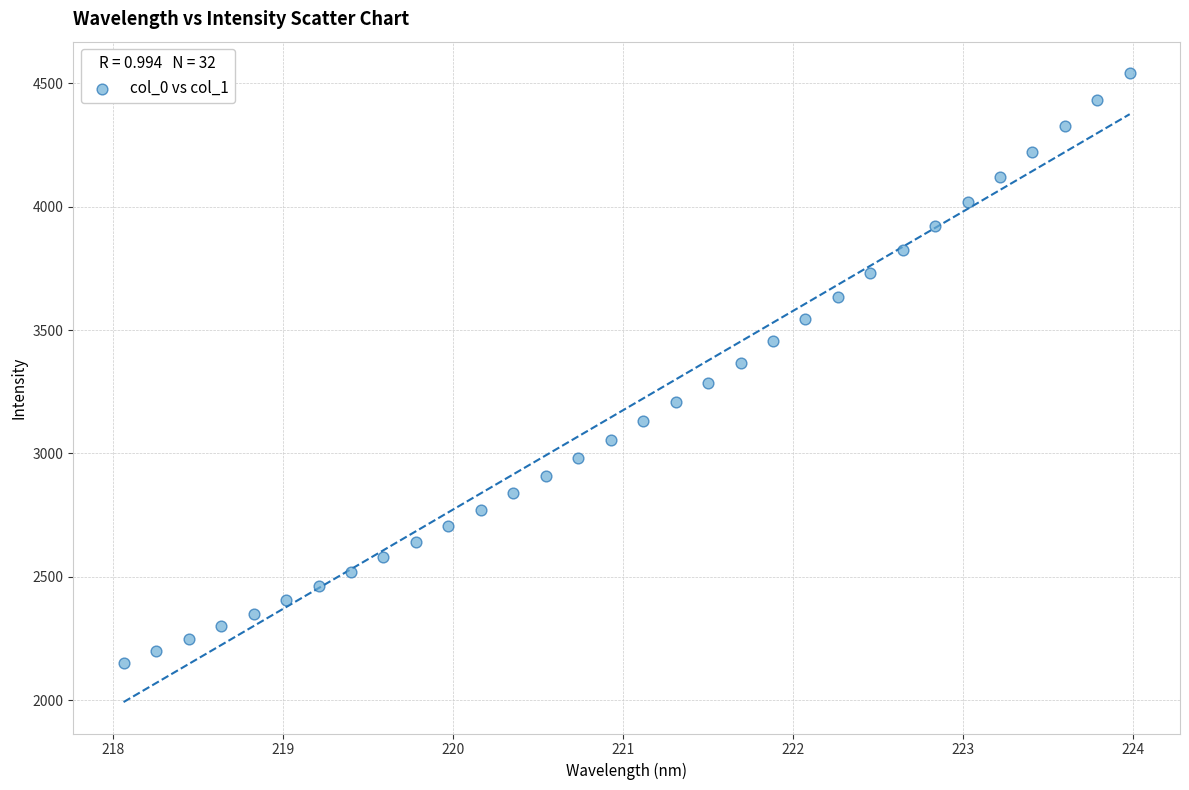

What is the range of Y values (max minus min)?

2389.2